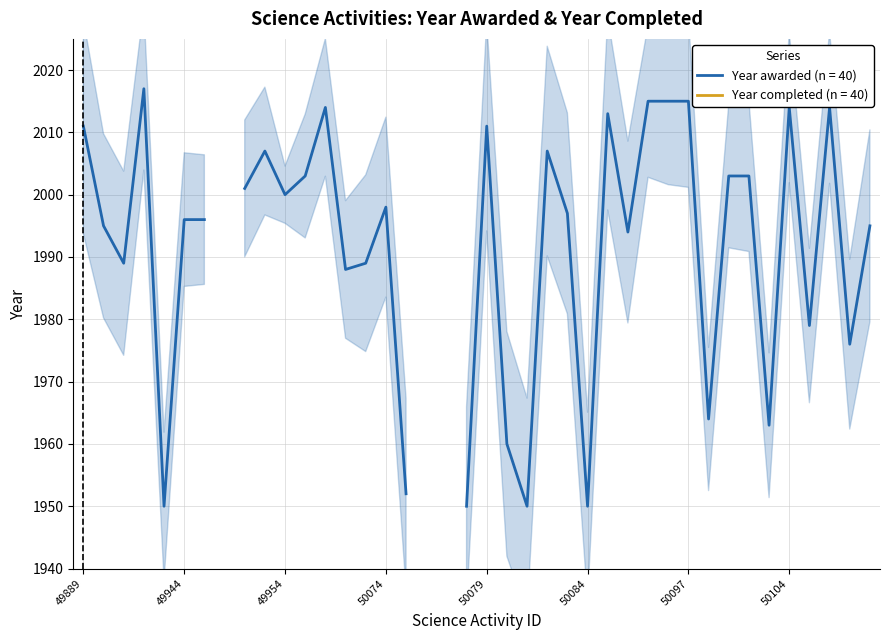

What is the total value across all series at 49924?

2017